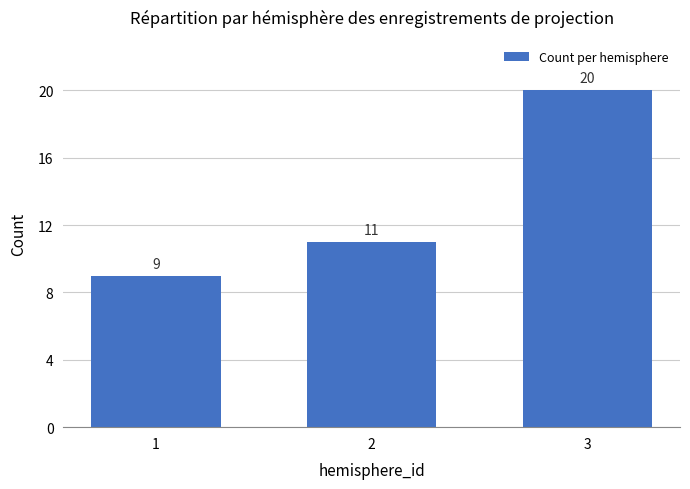

How many values are below 11?

1